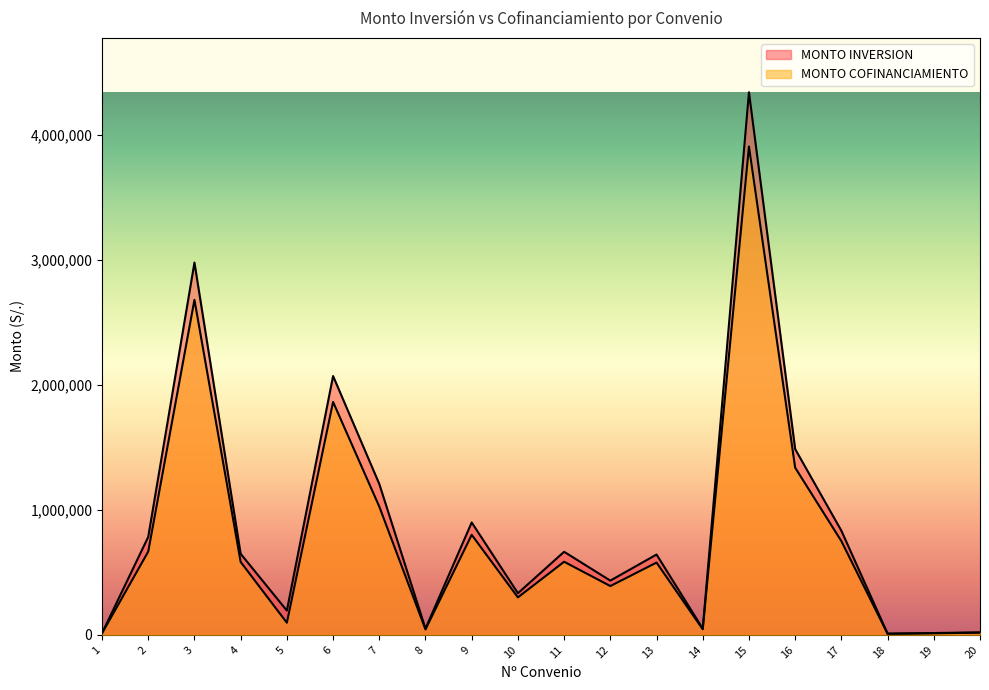

Which category has the lowest value in the MONTO COFINANCIAMIENTO series?

18